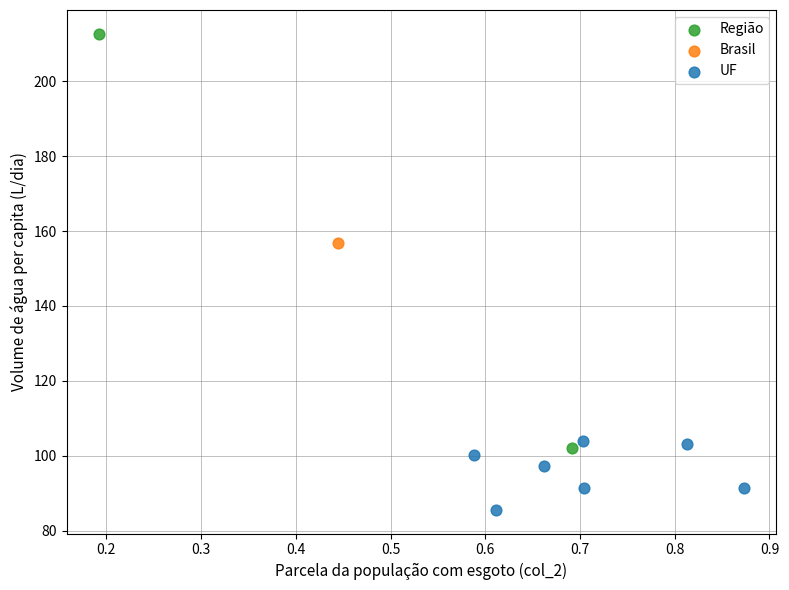

Which series reaches the minimum Y coordinate?

UF